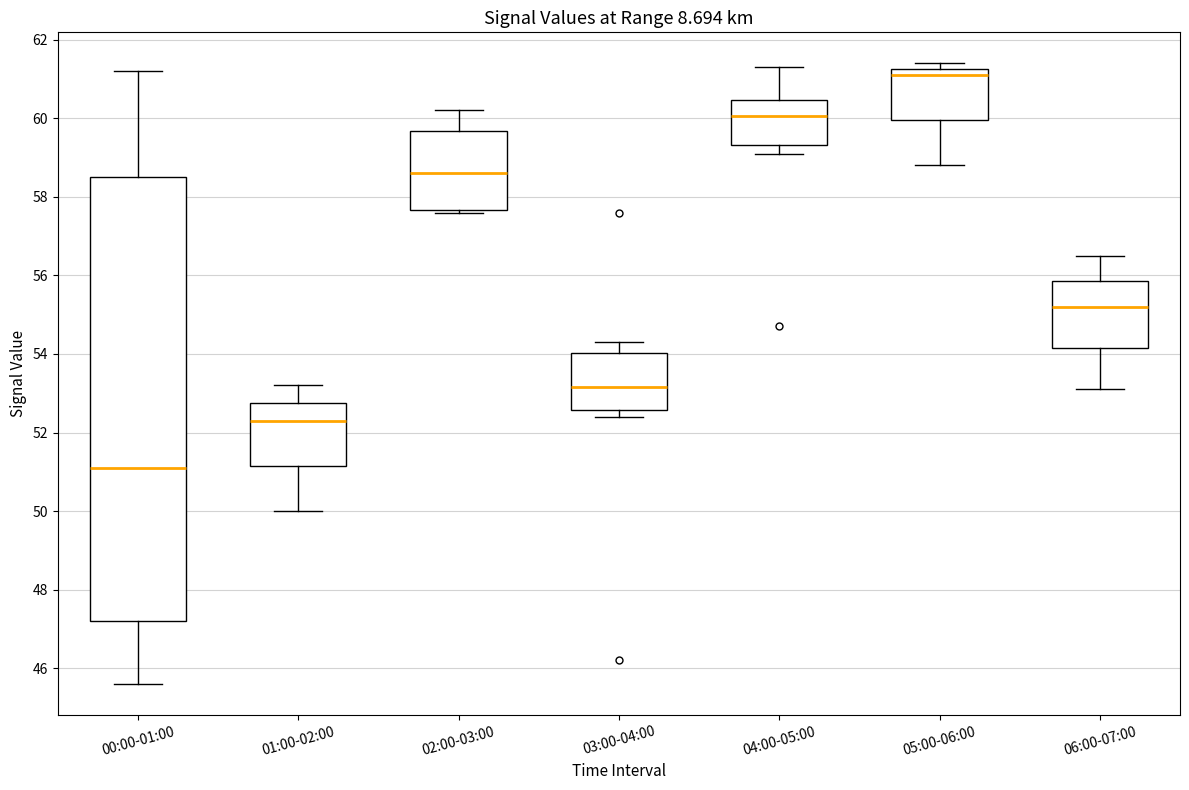

Comparing the boxes themselves (not the whiskers), which one is the tallest?

00:00-01:00